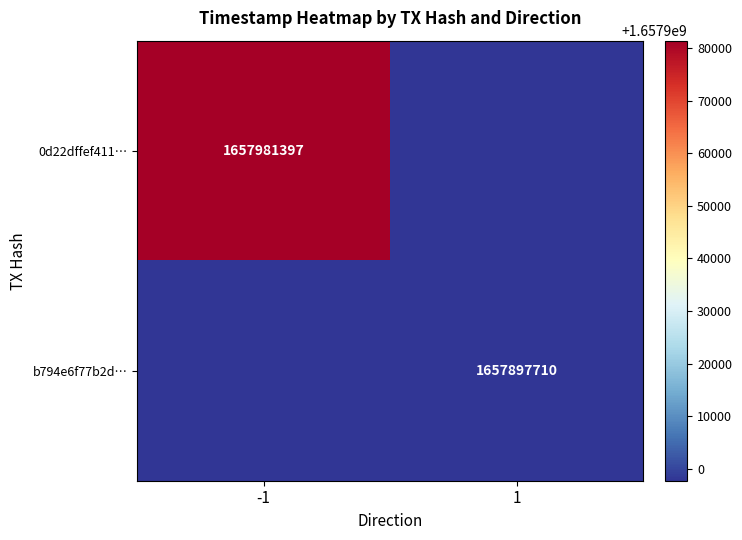

Which label corresponds to the largest value in the chart?

-1